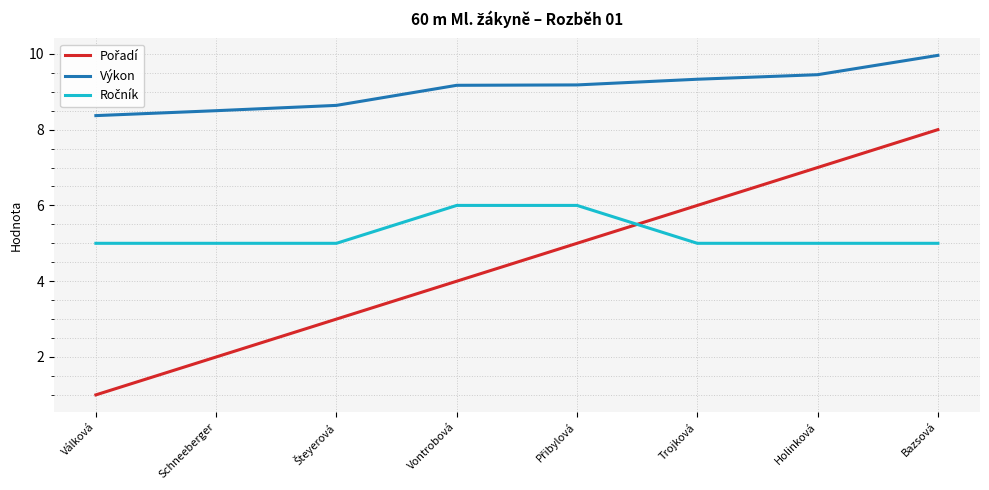

What is the difference between the maximum and minimum values in the Výkon series?

1.6